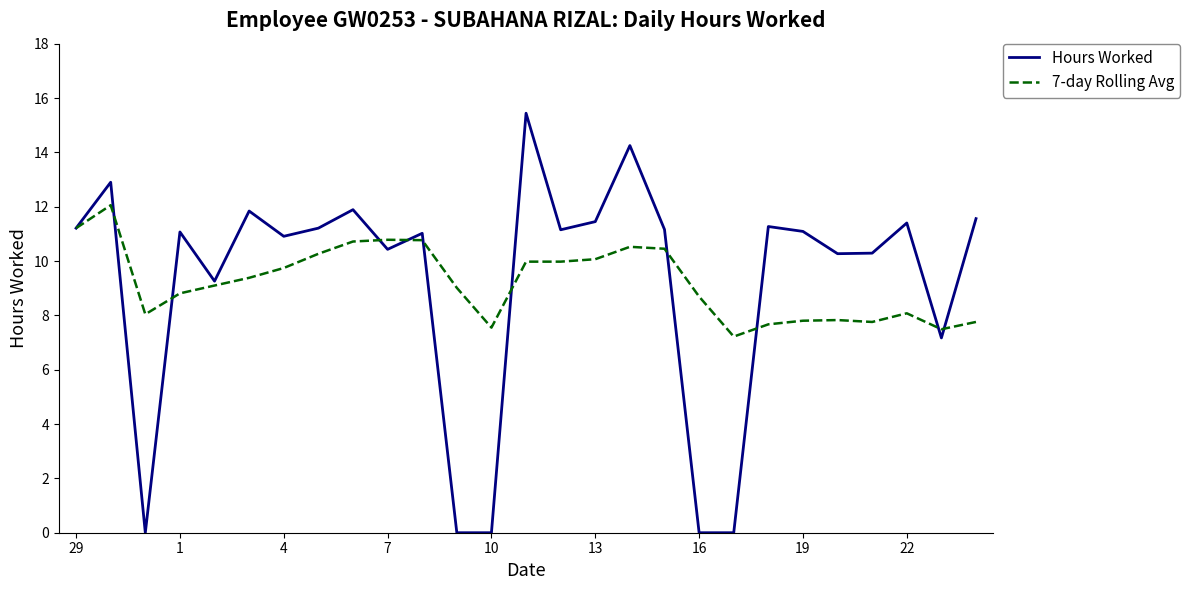

What is the average value of the Hours Worked series?

9.2